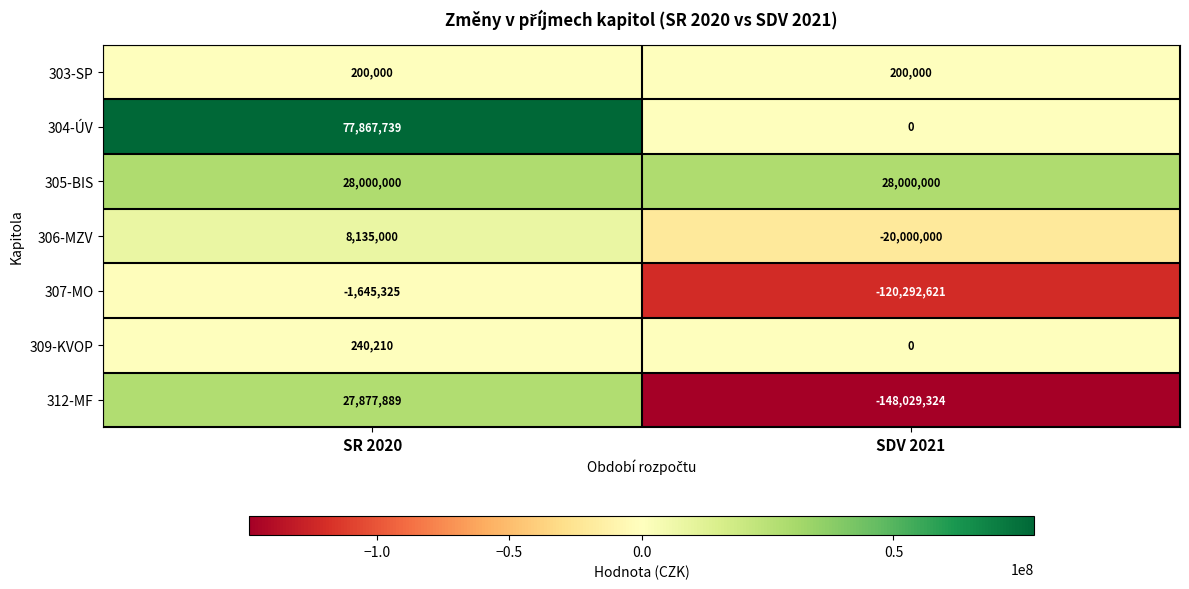

What is the sum of all 305-BIS values?

56000000